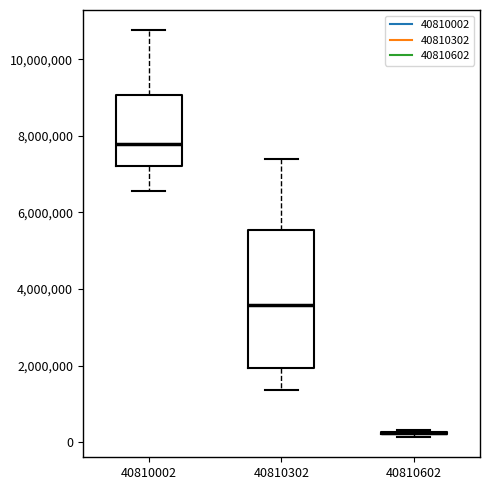

Which box is the tallest, from its lower edge to its upper edge?

40810302